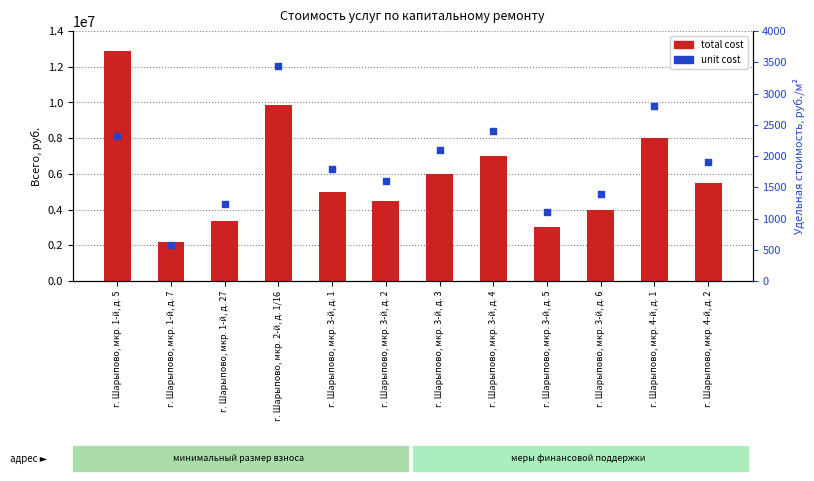

Which series has the largest total across all categories?

total cost